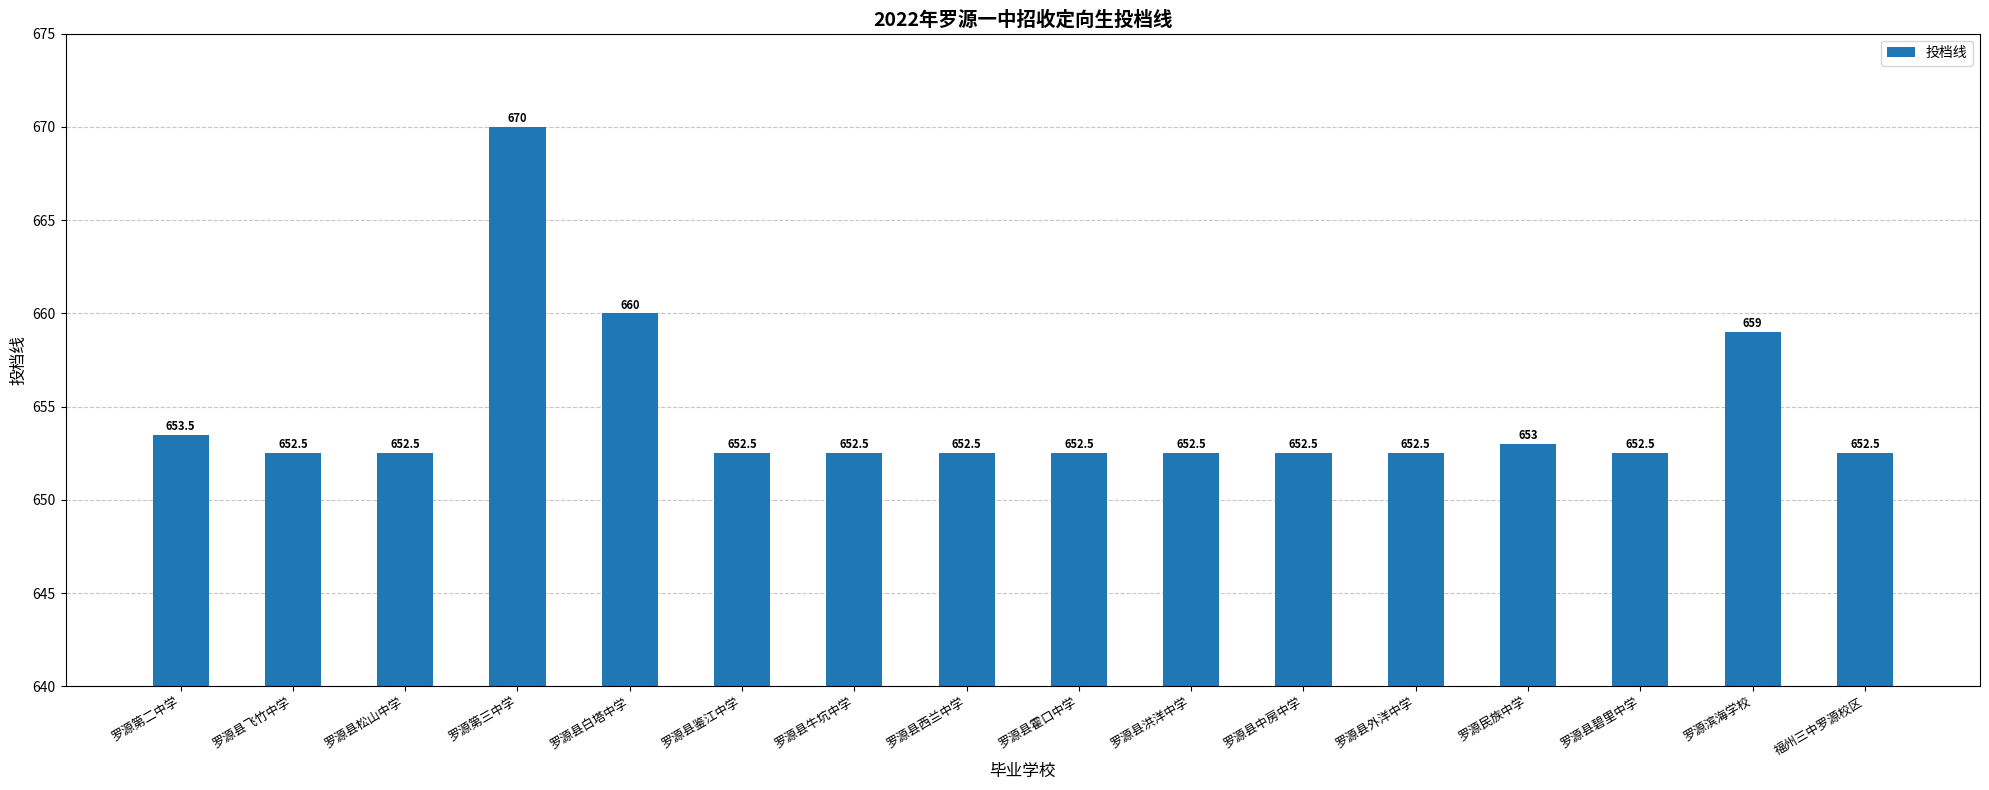

Which has a higher value, 罗源第二中学 or 罗源县洪洋中学?

罗源第二中学